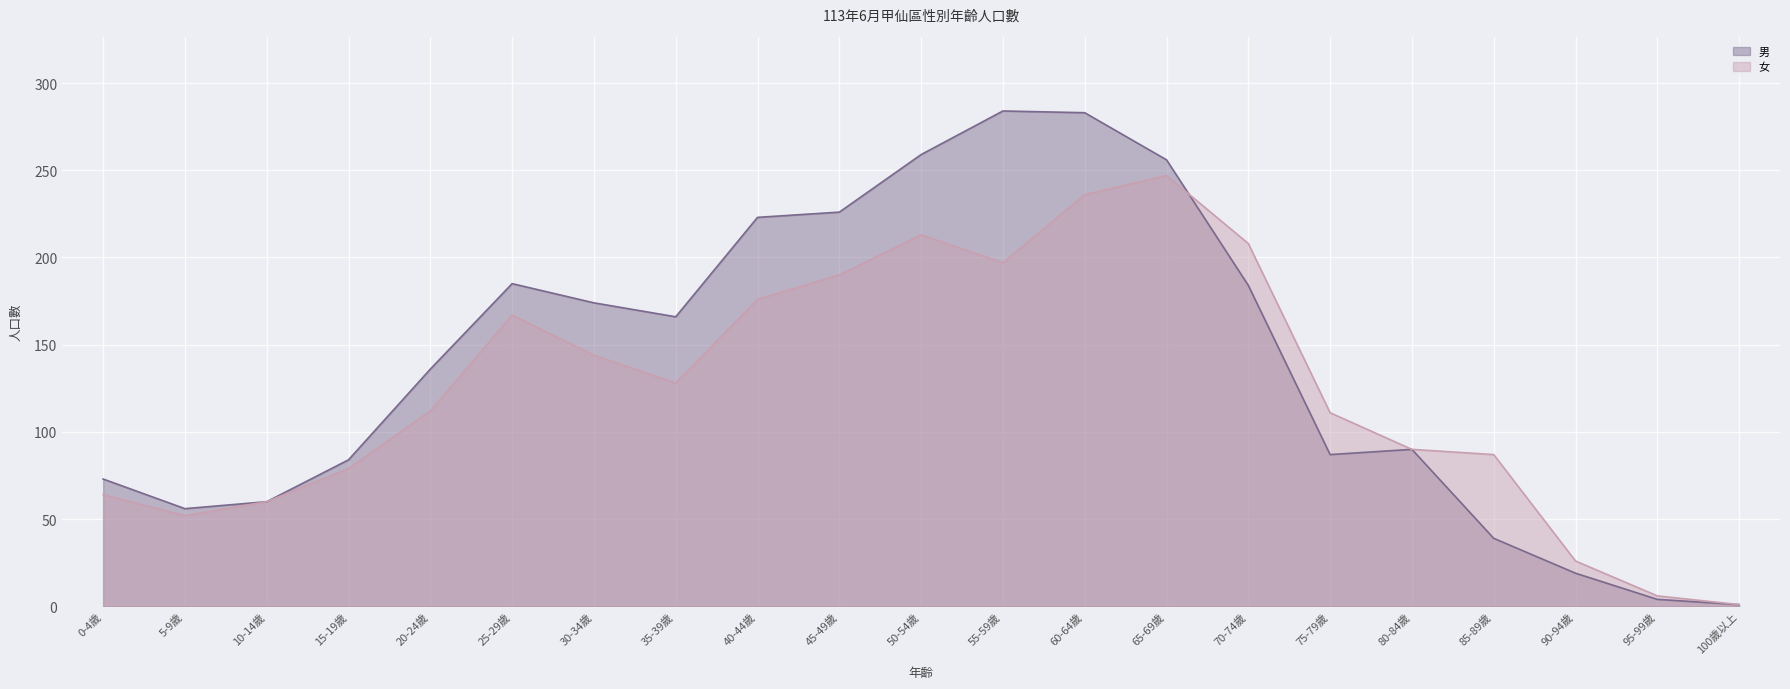

Reading left to right, list all the values displayed in this chart.

男: 73	56	60	84	136	185	174	166	223	226	259	284	283	256	184	87	90	39	19	4	1
女: 64	52	60	79	112	167	144	128	176	190	213	197	236	247	208	111	90	87	26	6	1